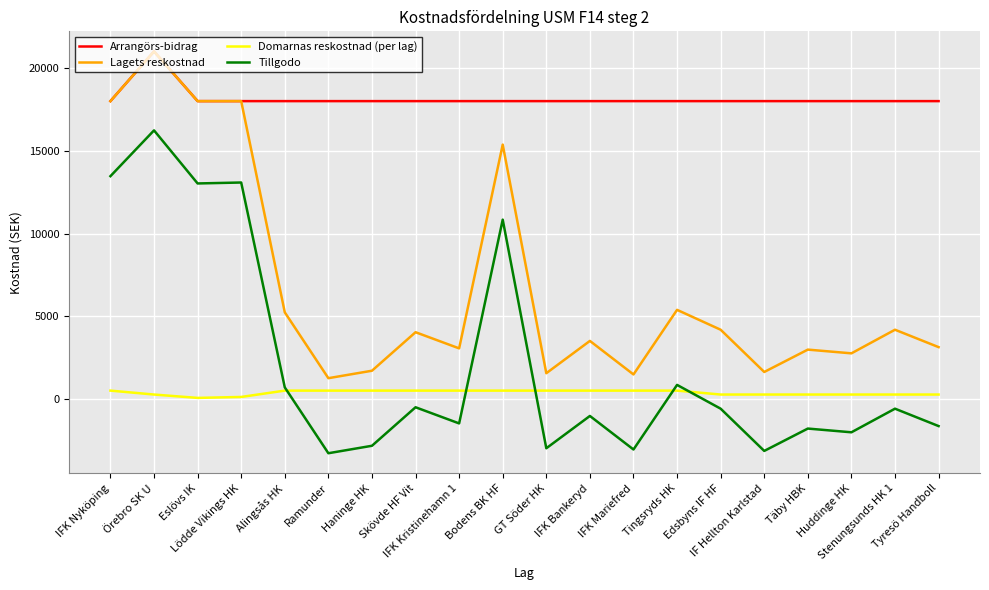

What position from the left is IF Hellton Karlstad?

16